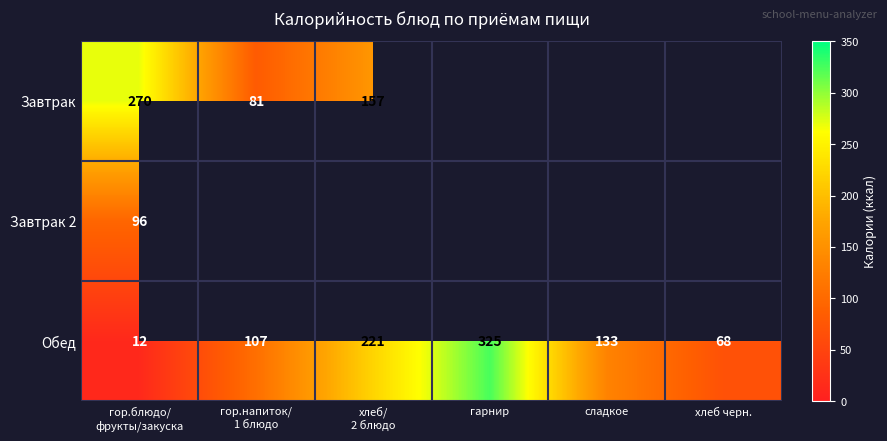

What is the difference between the maximum and minimum values in the Обед series?

313